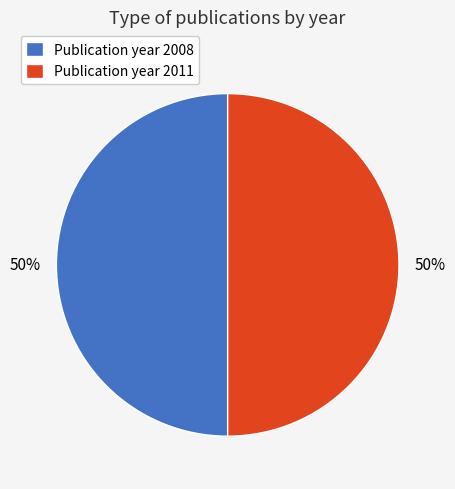

To the nearest percent, what is the average slice percentage?

50%